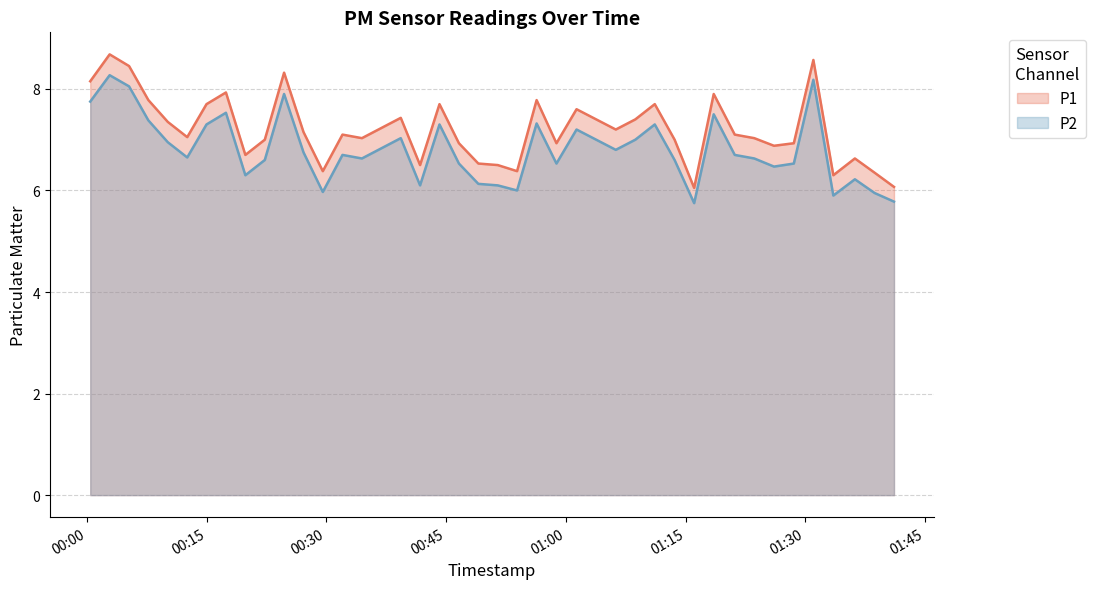

What is the total value across all series at 2022-12-07T01:13:38?

13.6